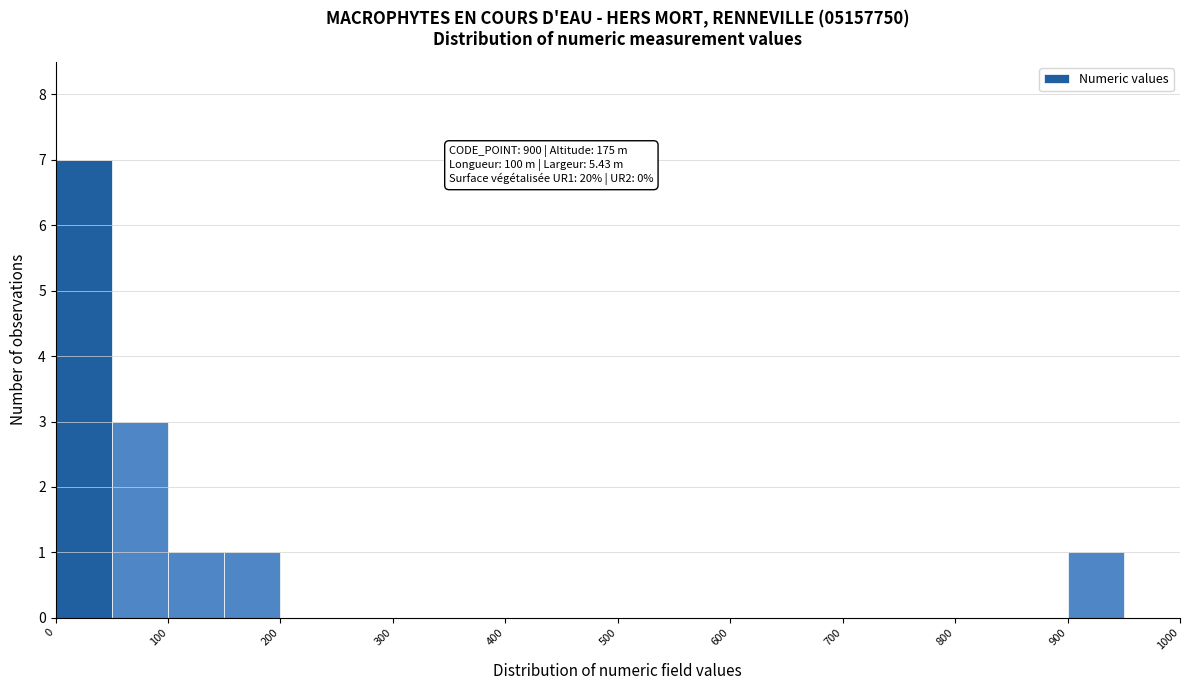

Over which range of the x-axis is the bar tallest?

0 to 50